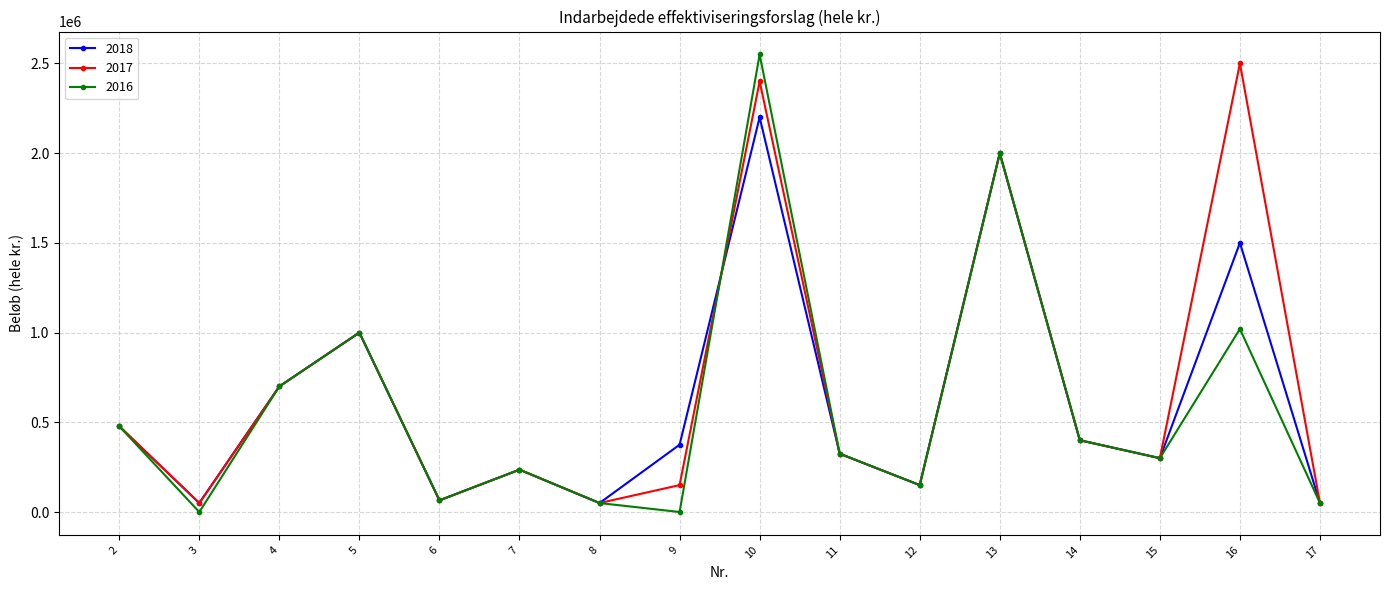

What is the lowest value of the 2018 series?

50000